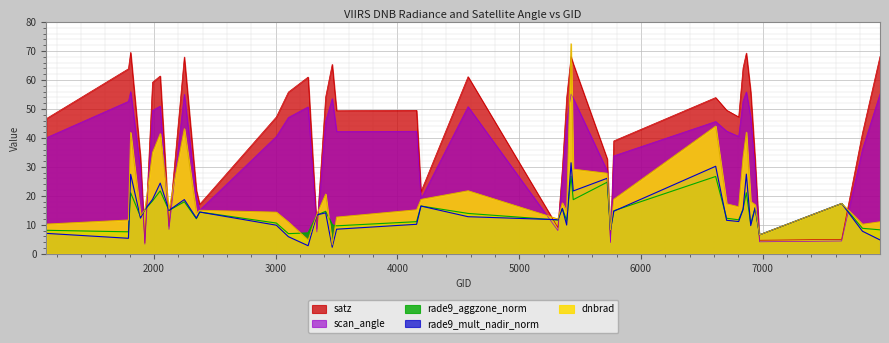

What is the total value across all series at 5444?

188.9